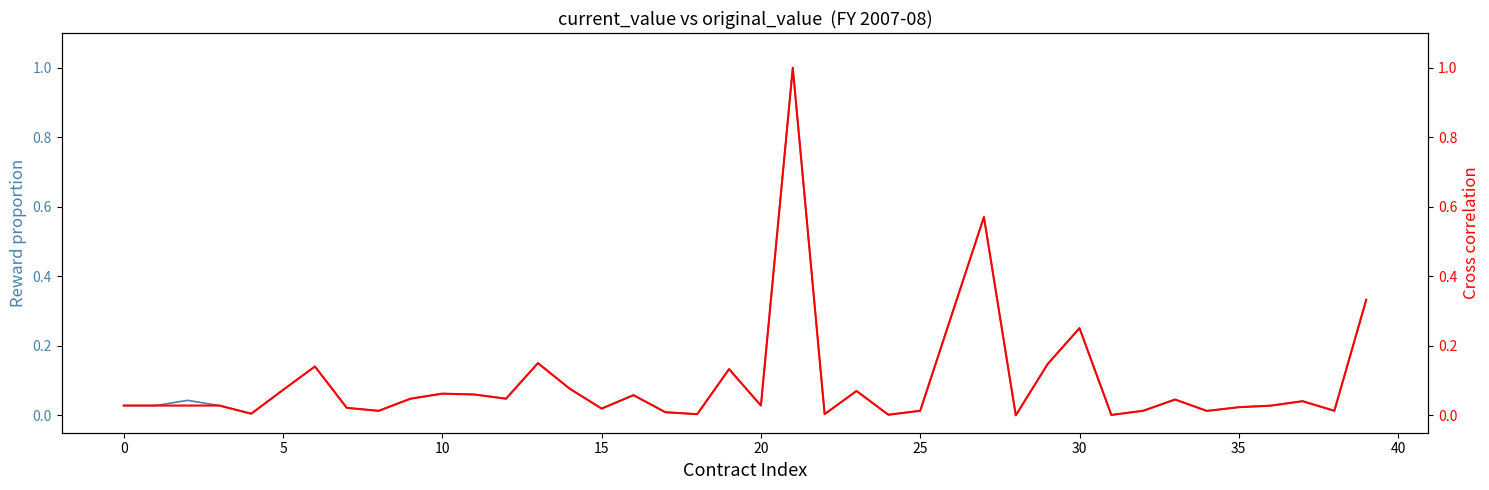

Which has a higher value, 27 or 19?

27